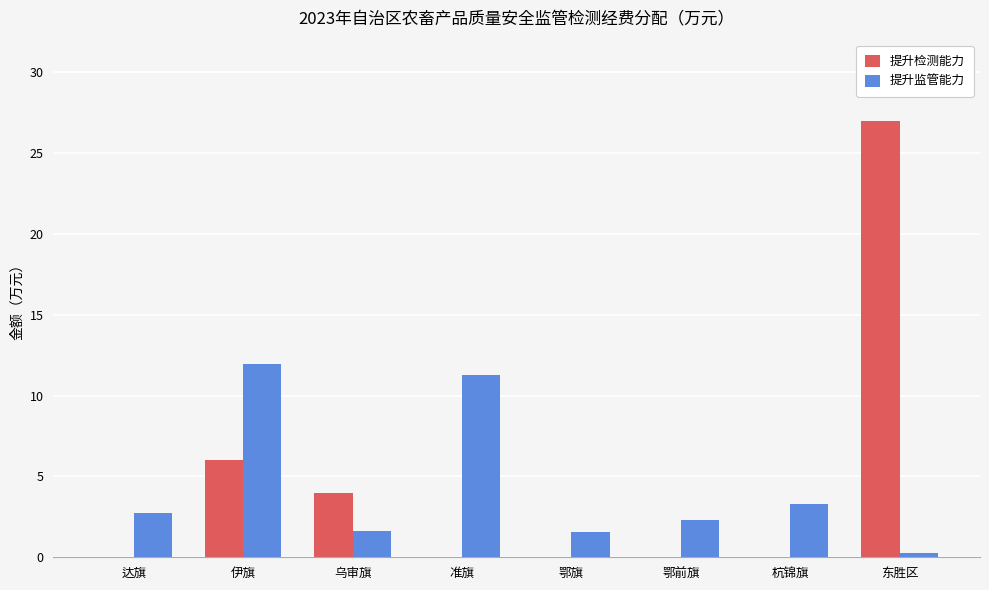

At which label does 提升监管能力 reach its peak?

伊旗